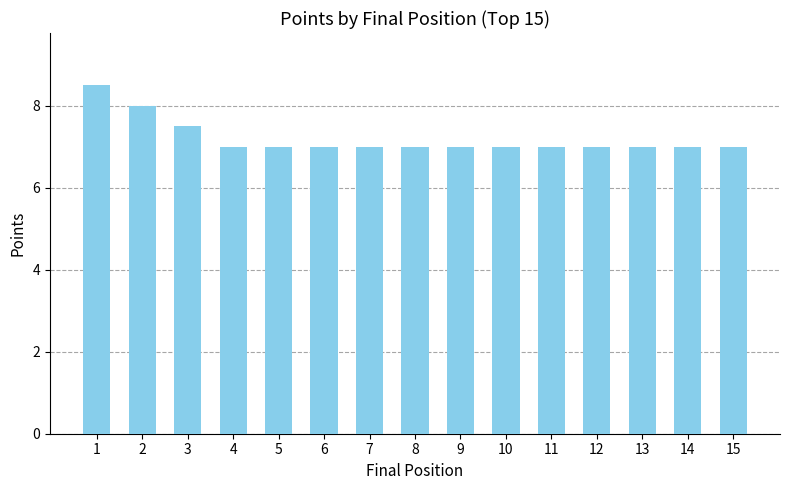

Reading left to right, what are all the values shown in this chart?

1=8.5	2=8.0	3=7.5	4=7.0	5=7.0	6=7.0	7=7.0	8=7.0	9=7.0	10=7.0	11=7.0	12=7.0	13=7.0	14=7.0	15=7.0